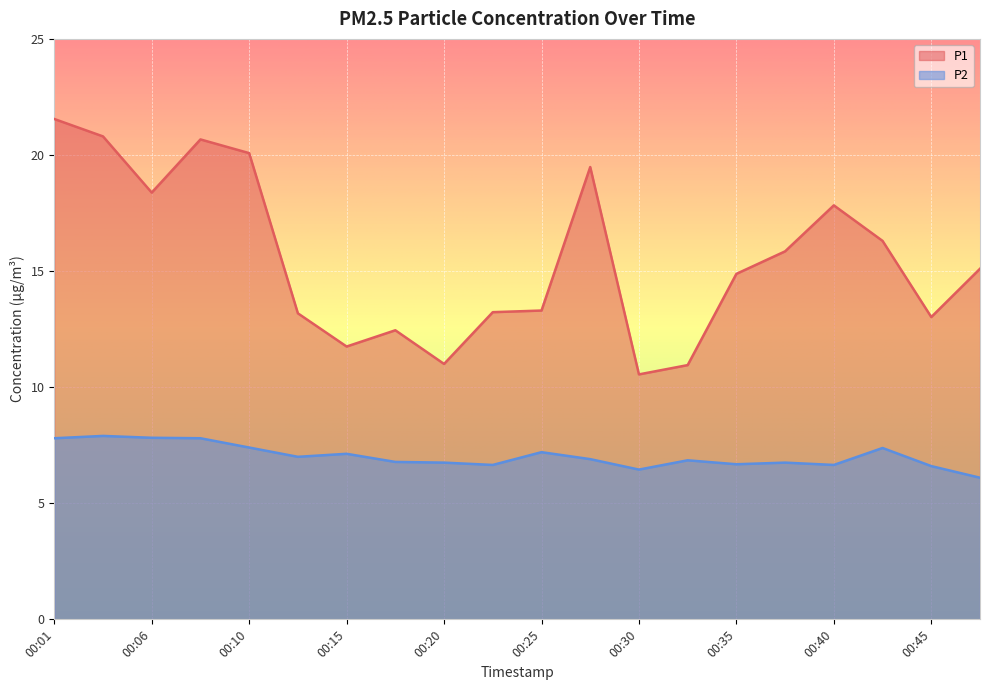

What are all the series names shown in the legend?

P1, P2